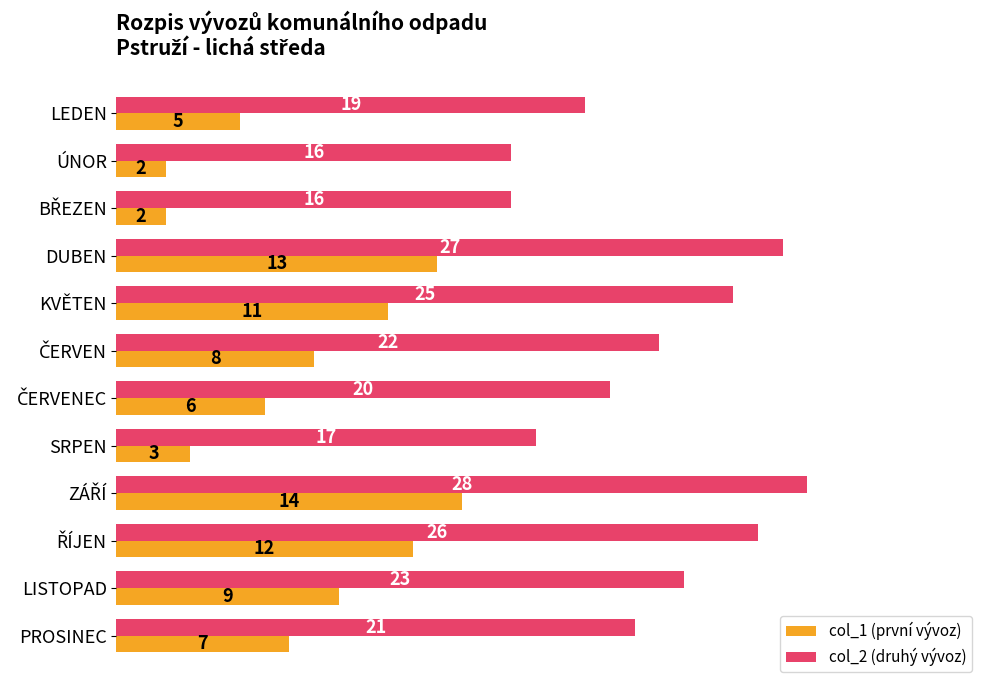

The value of col_1 (první vývoz) at LEDEN is 5. True or false?

True